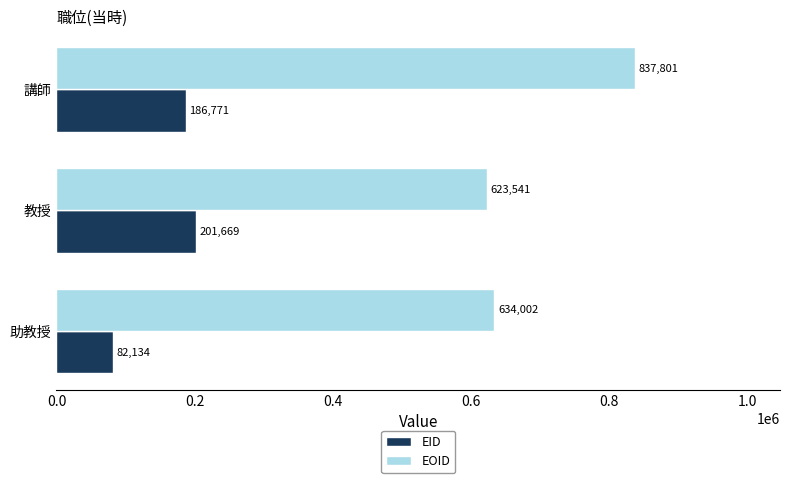

What is the lowest value of the EID series?

82134